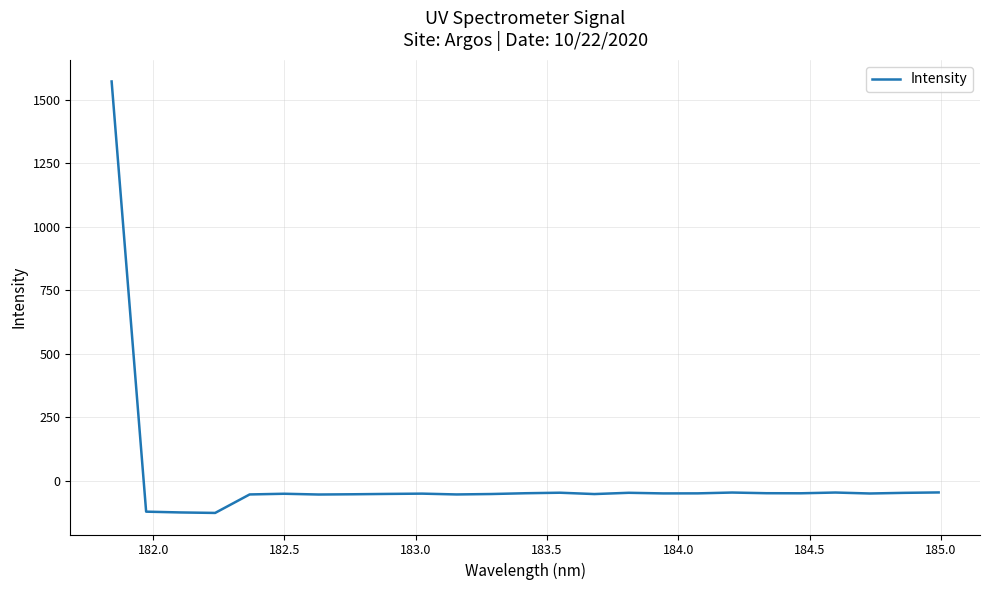

What is the minimum value shown in the chart?

-127.7